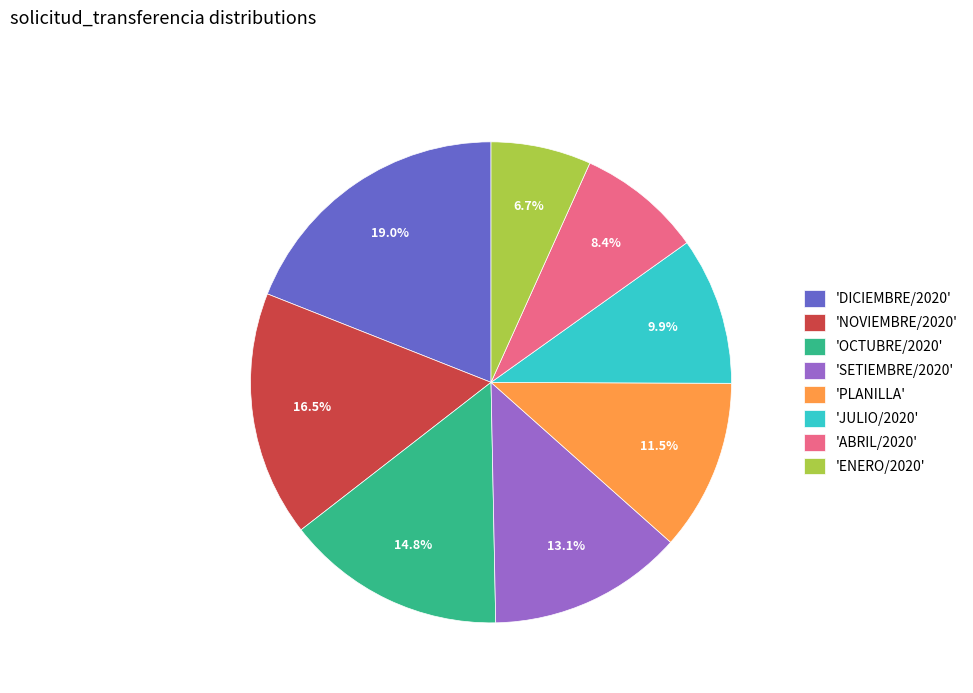

What is the largest slice in the pie chart?

'DICIEMBRE/2020'